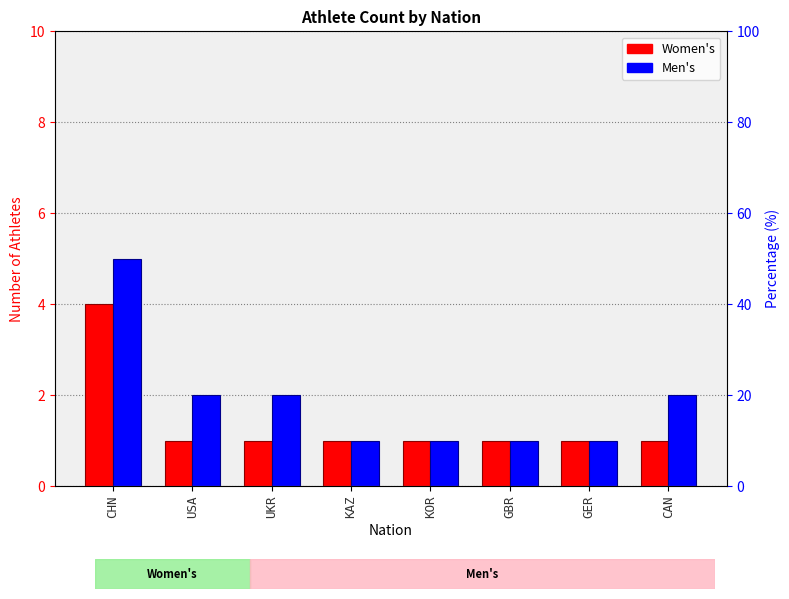

Is the value of Women's at KAZ greater than the value of Men's at KAZ?

No